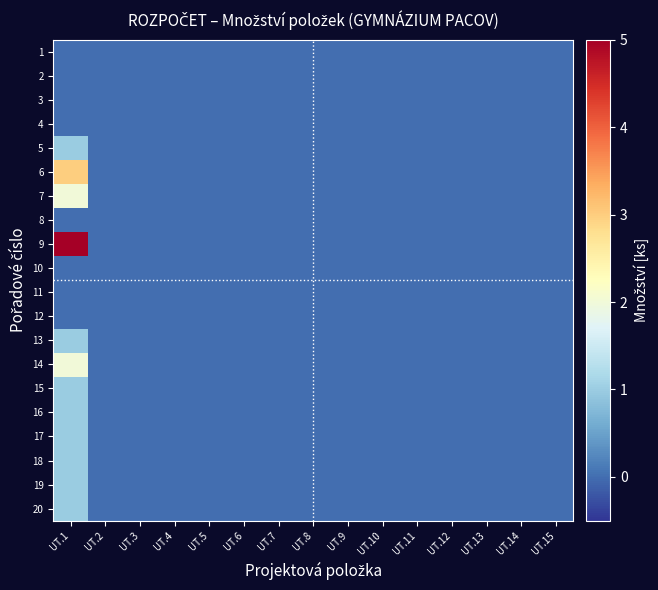

Between UT.11 and UT.12, which is larger?

UT.11